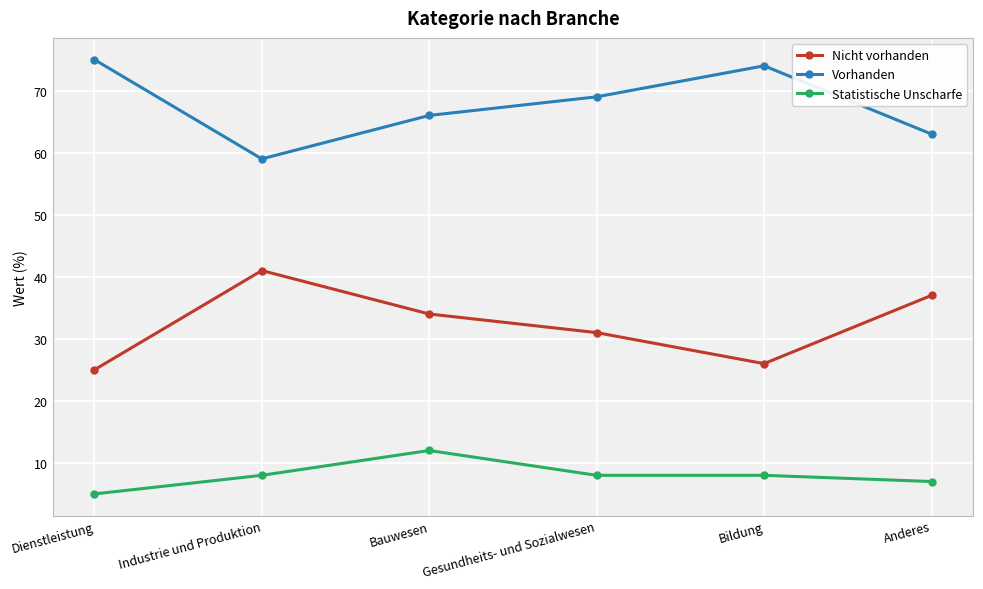

Rank the series by their maximum value, from highest to lowest.

Vorhanden, Nicht vorhanden, Statistische Unscharfe